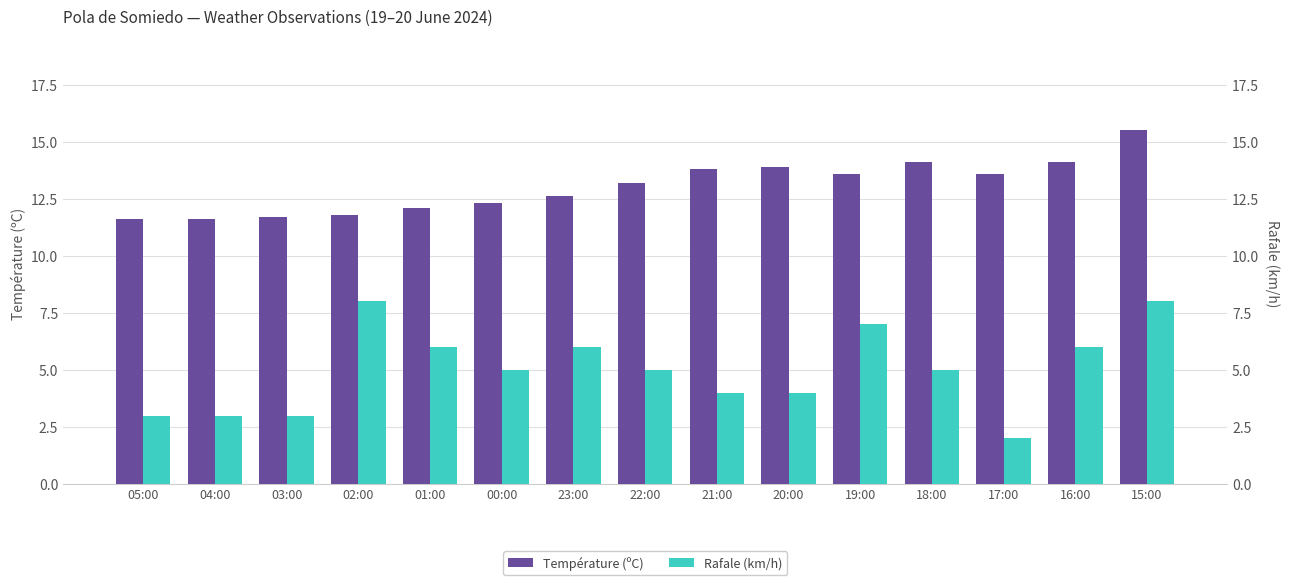

True or false: Température (ºC) has a value of 11.7 at 03:00.

True